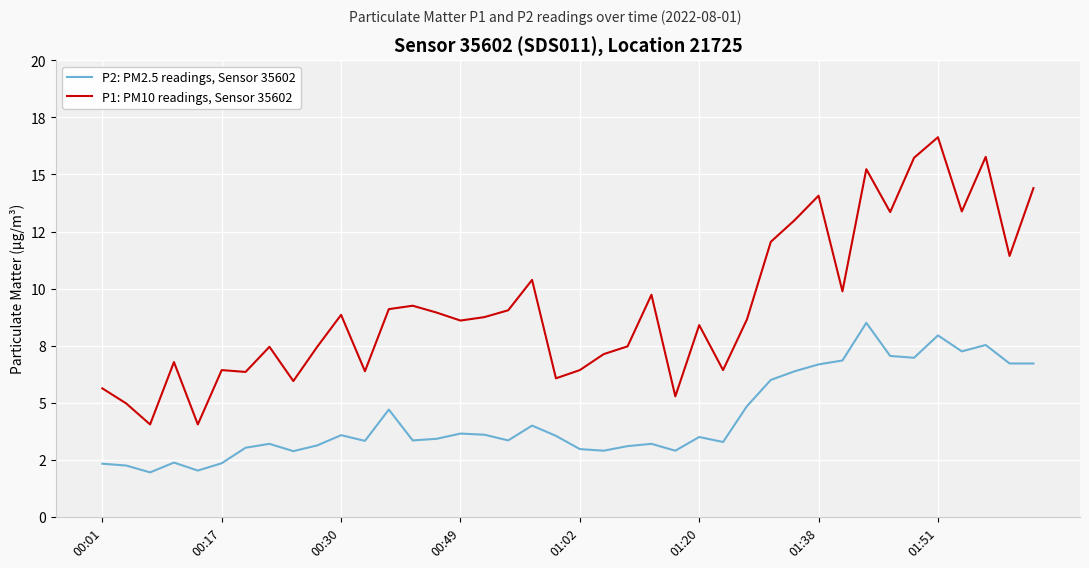

What are all the series names shown in the legend?

P2: PM2.5 readings, Sensor 35602, P1: PM10 readings, Sensor 35602